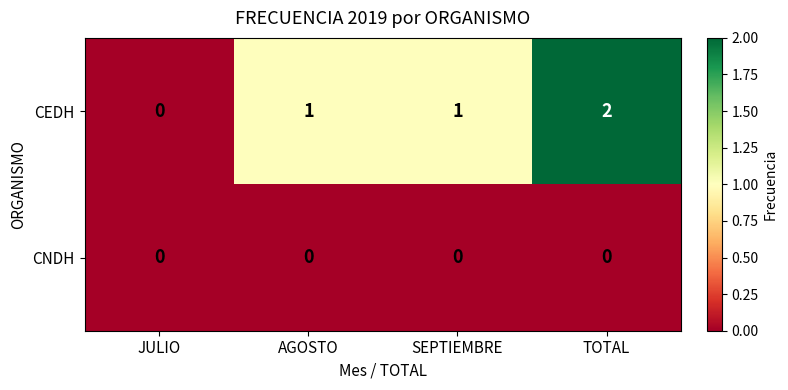

True or false: CEDH has a value of 3 at TOTAL.

False